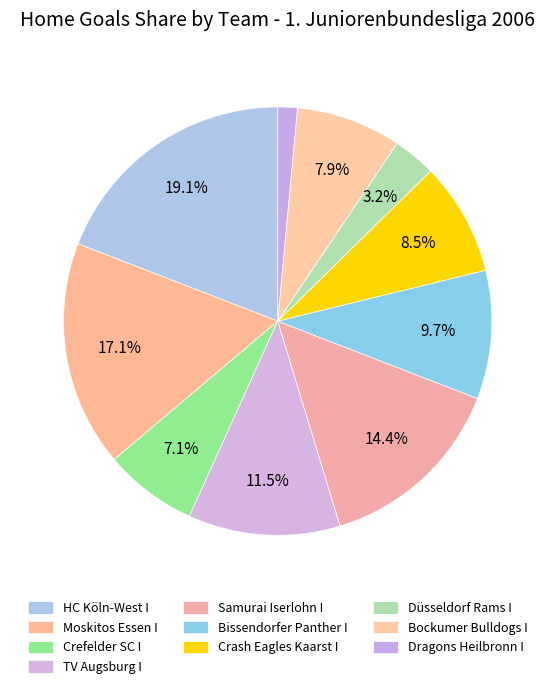

Does Dragons Heilbronn I account for over 50% of the chart?

No